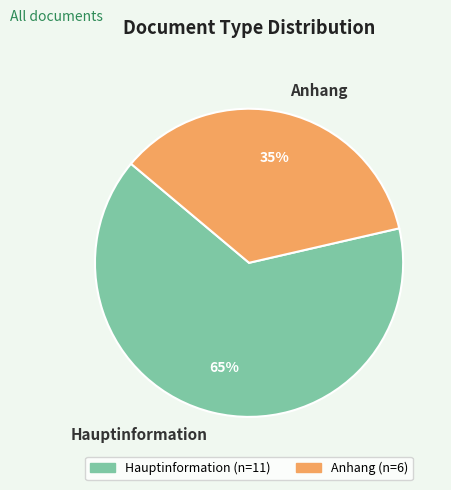

Between Hauptinformation and Anhang, which is larger?

Hauptinformation